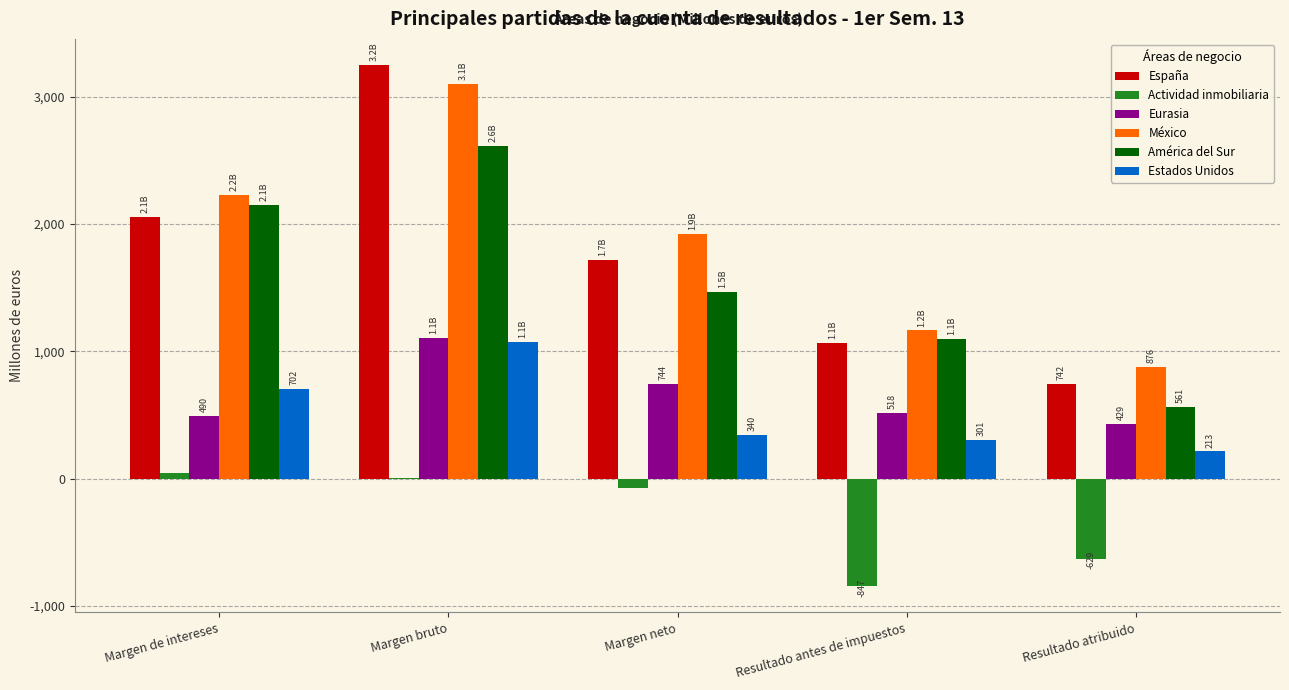

Which category has the highest value in the España series?

Margen bruto